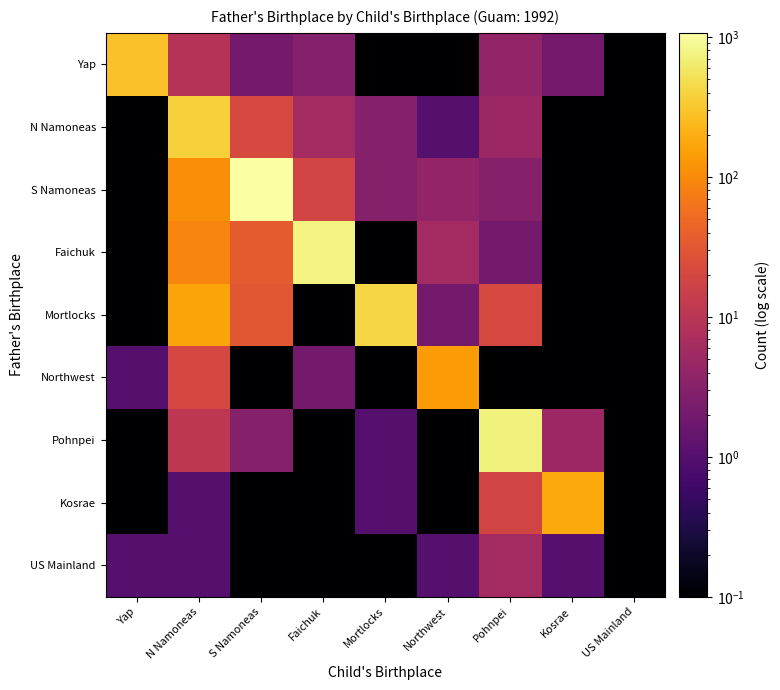

Rank the series by their maximum value, from highest to lowest.

S Namoneas, Faichuk, Pohnpei, Mortlocks, N Namoneas, Yap, Kosrae, Northwest, US Mainland